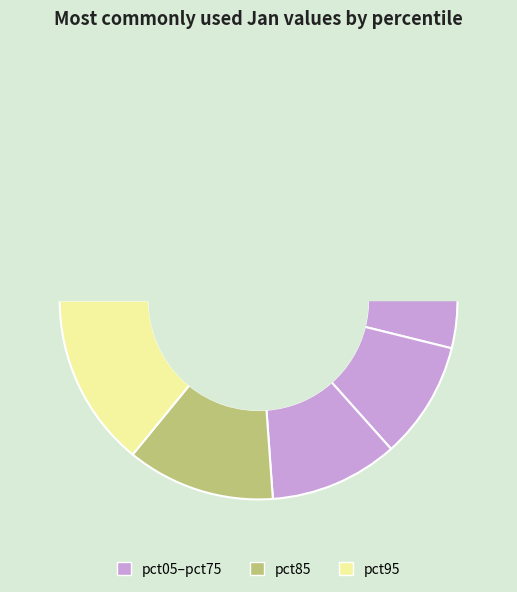

The pct45 slice represents 17% of the pie. True or false?

False